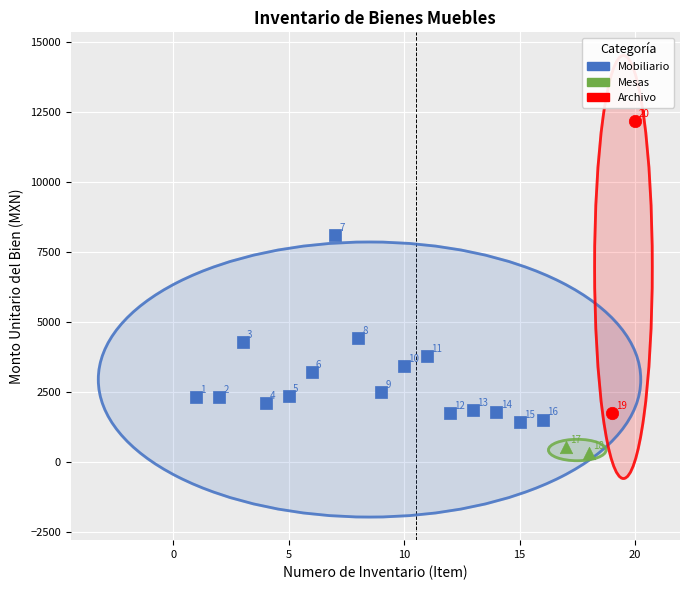

Which series contains the lowest Y value?

Mesas